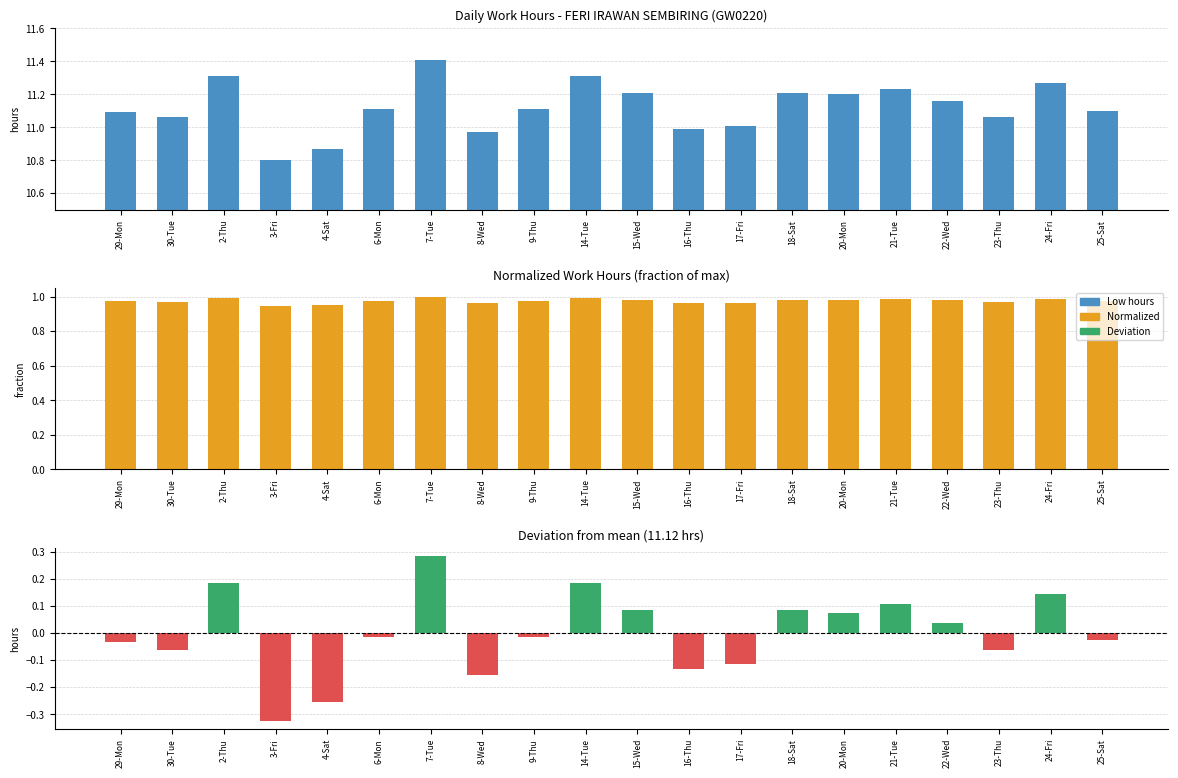

How many series are shown in this chart?

3